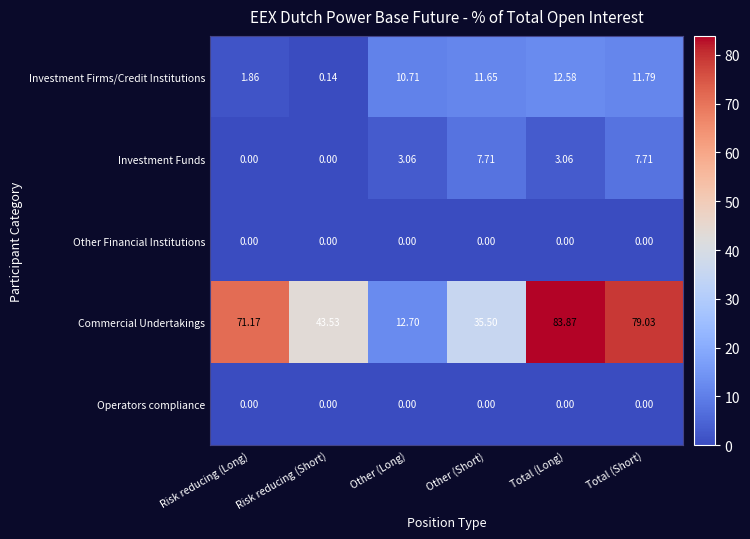

At which label does Investment Firms/Credit Institutions first exceed 11?

Other (Short)